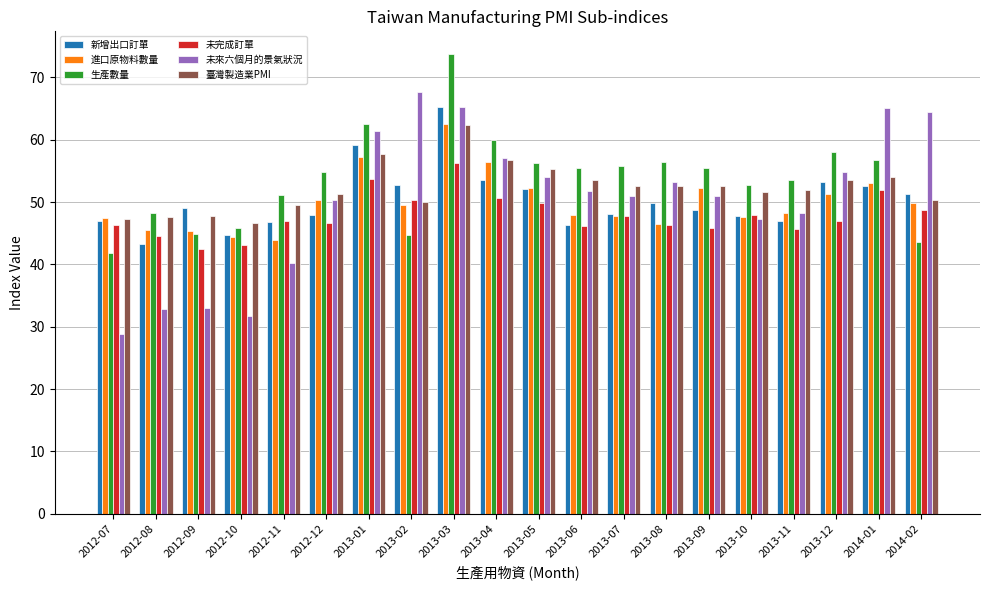

What is the spread (max minus min) of values at 2013-11?

7.9